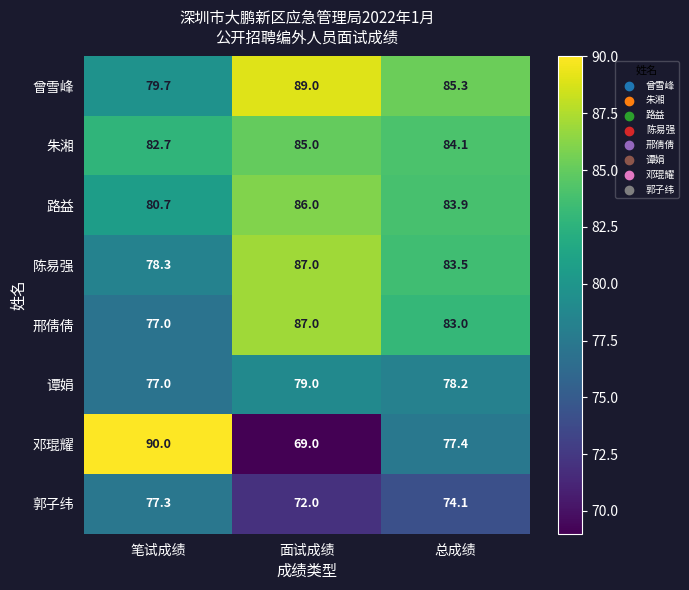

Reading right to left, extract all data points from this chart.

曾雪峰: 总成绩=85.3	面试成绩=89.0	笔试成绩=79.7
朱湘: 总成绩=84.1	面试成绩=85.0	笔试成绩=82.7
路益: 总成绩=83.9	面试成绩=86.0	笔试成绩=80.7
陈易强: 总成绩=83.5	面试成绩=87.0	笔试成绩=78.3
邢倩倩: 总成绩=83.0	面试成绩=87.0	笔试成绩=77.0
谭娟: 总成绩=78.2	面试成绩=79.0	笔试成绩=77.0
邓琨耀: 总成绩=77.4	面试成绩=69.0	笔试成绩=90.0
郭子纬: 总成绩=74.1	面试成绩=72.0	笔试成绩=77.3